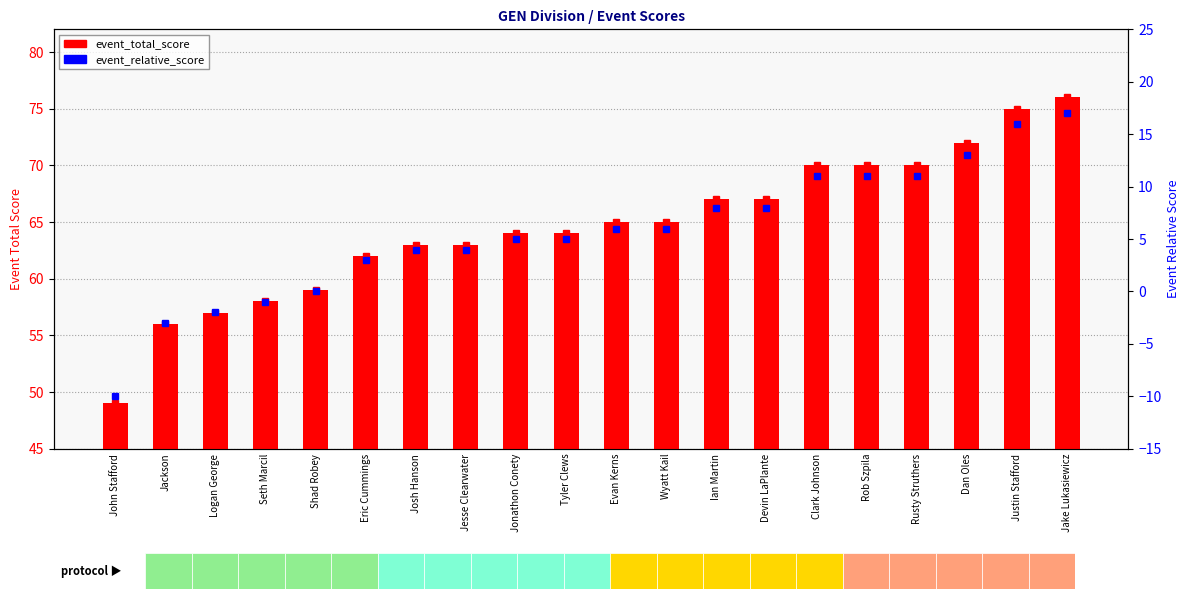

How many groups of bars are there?

20